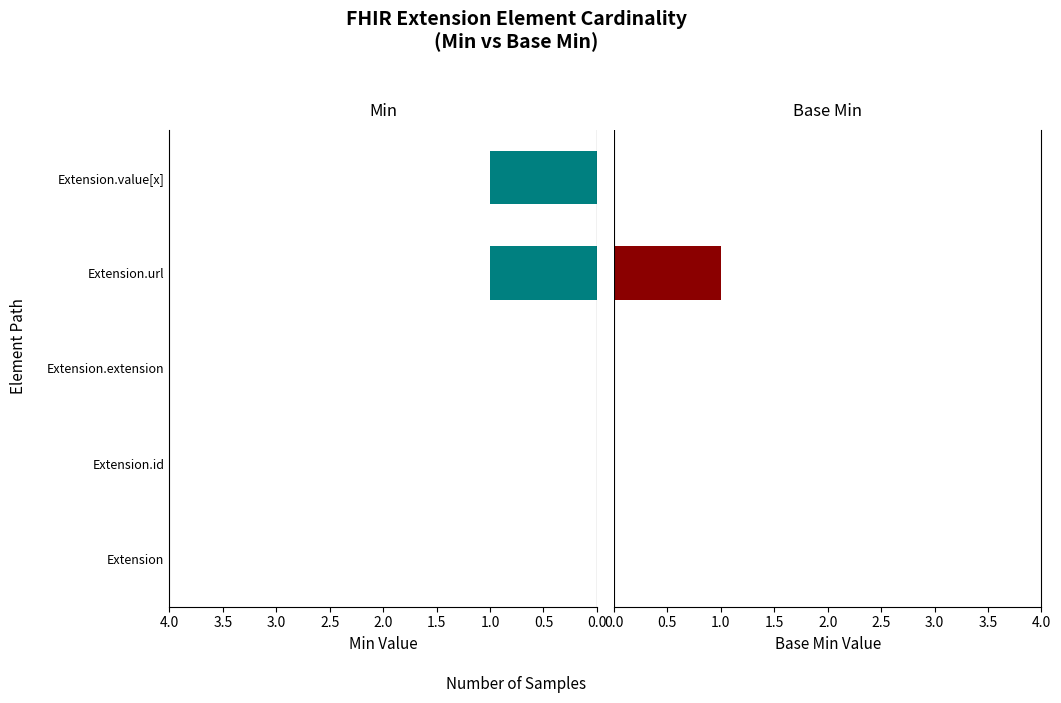

How many positive values does the Base Min series have?

1